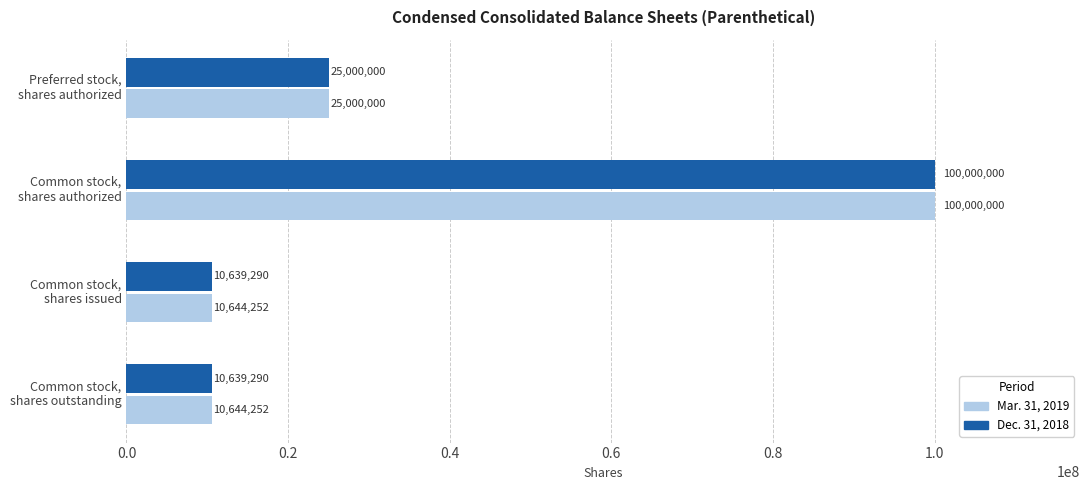

What is the minimum value shown in the chart?

10639290